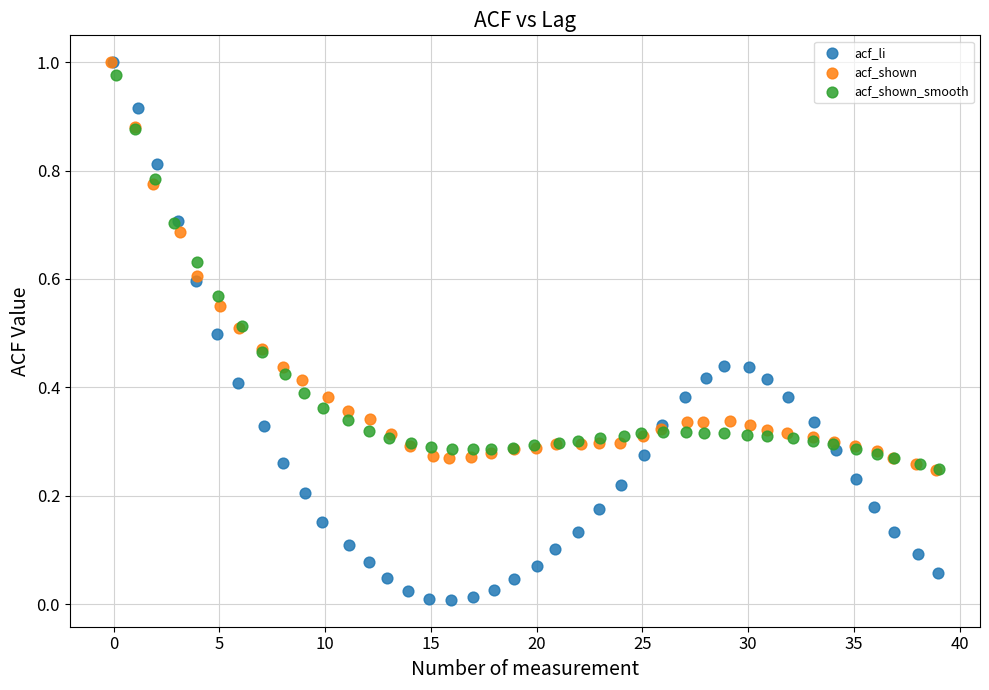

Which series has the widest spread of Y values?

acf_li